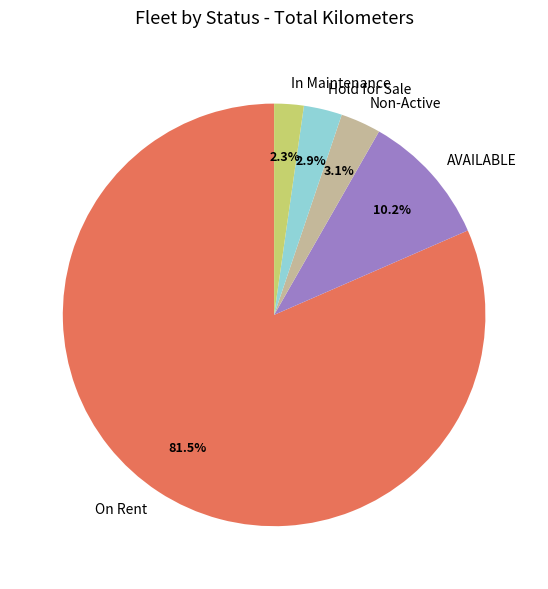

Do AVAILABLE and Hold for Sale together represent more than half of the pie?

No